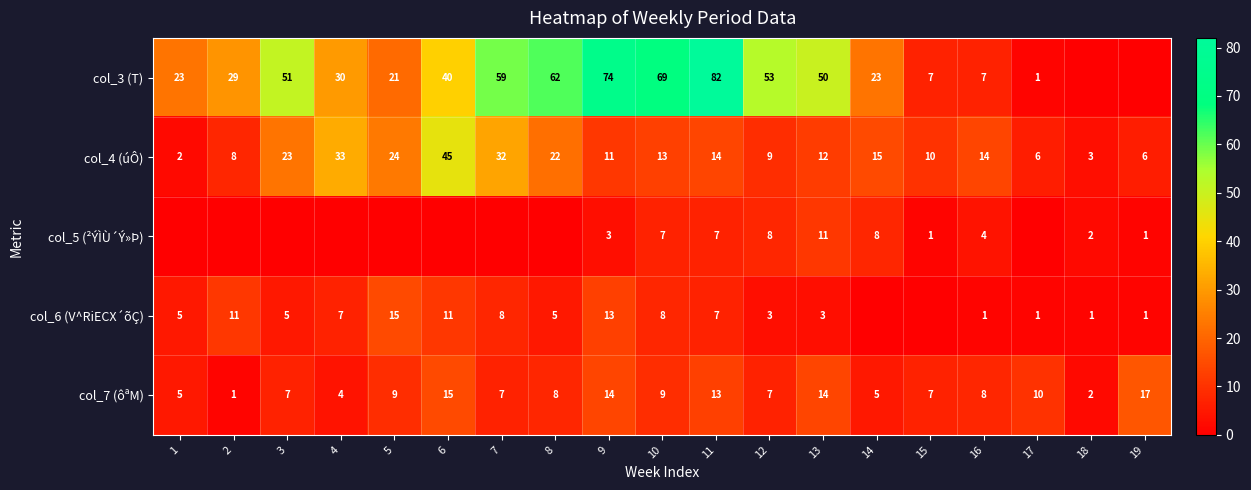

What value does the col_7 (ôªM) series have at 12, to the nearest 5?

5